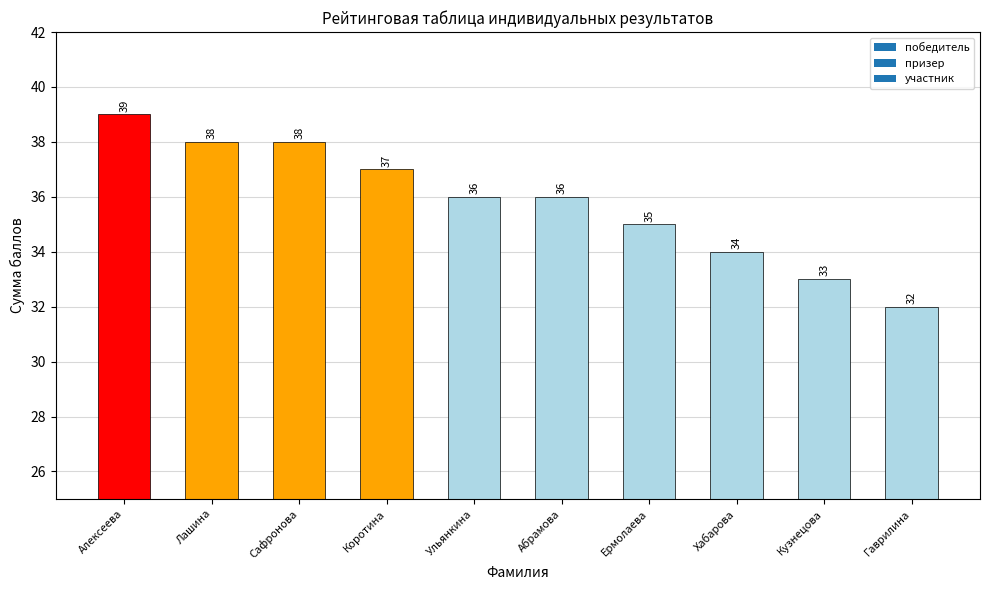

Reading left to right, transcribe all the data shown in this chart.

Алексеева=39	Лашина=38	Сафронова=38	Коротина=37	Ульянкина=36	Абрамова=36	Ермолаева=35	Хабарова=34	Кузнецова=33	Гаврилина=32